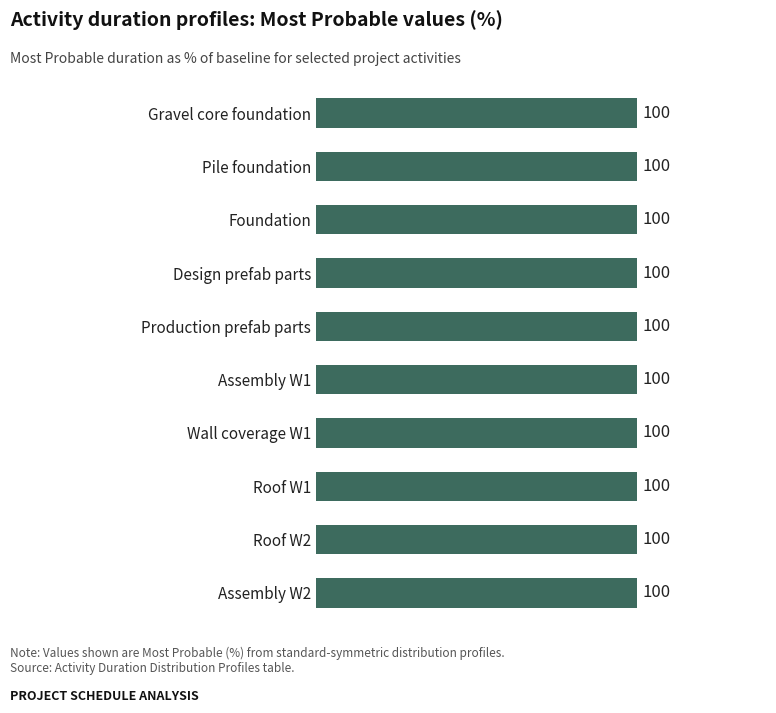

The value of Optimistic (%) at Assembly W1 is 120. True or false?

False